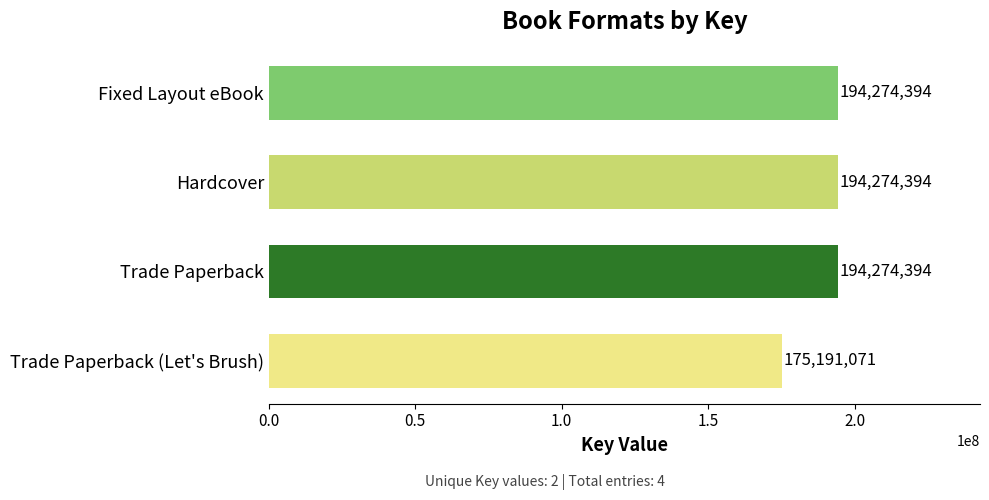

What is the change in value from Trade Paperback (Let's Brush) to Fixed Layout eBook?

+19083323